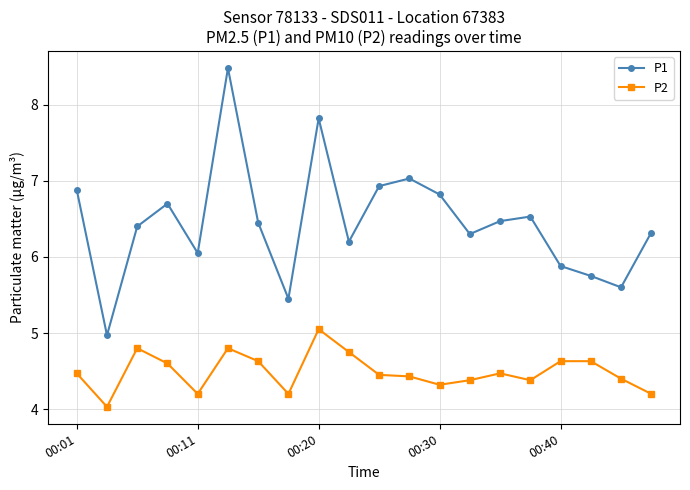

At how many categories does at least one series exceed 8?

1